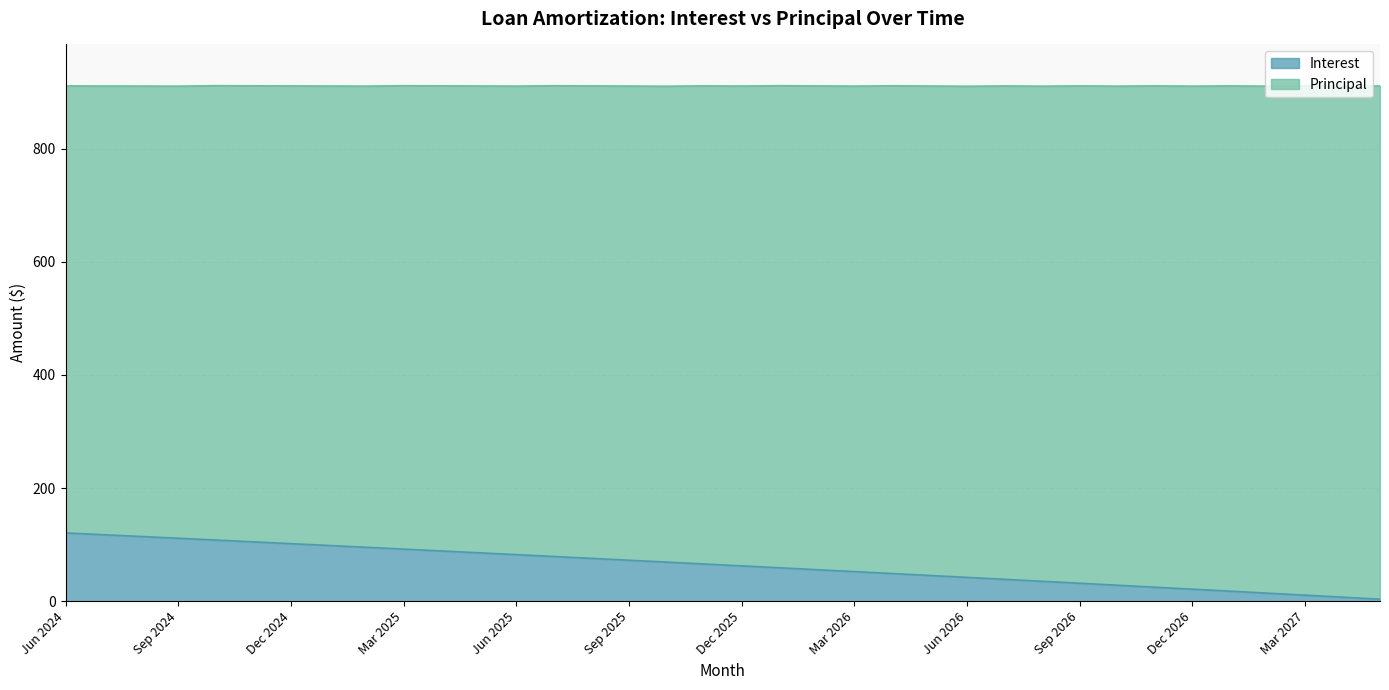

How many lines are shown in the chart?

2